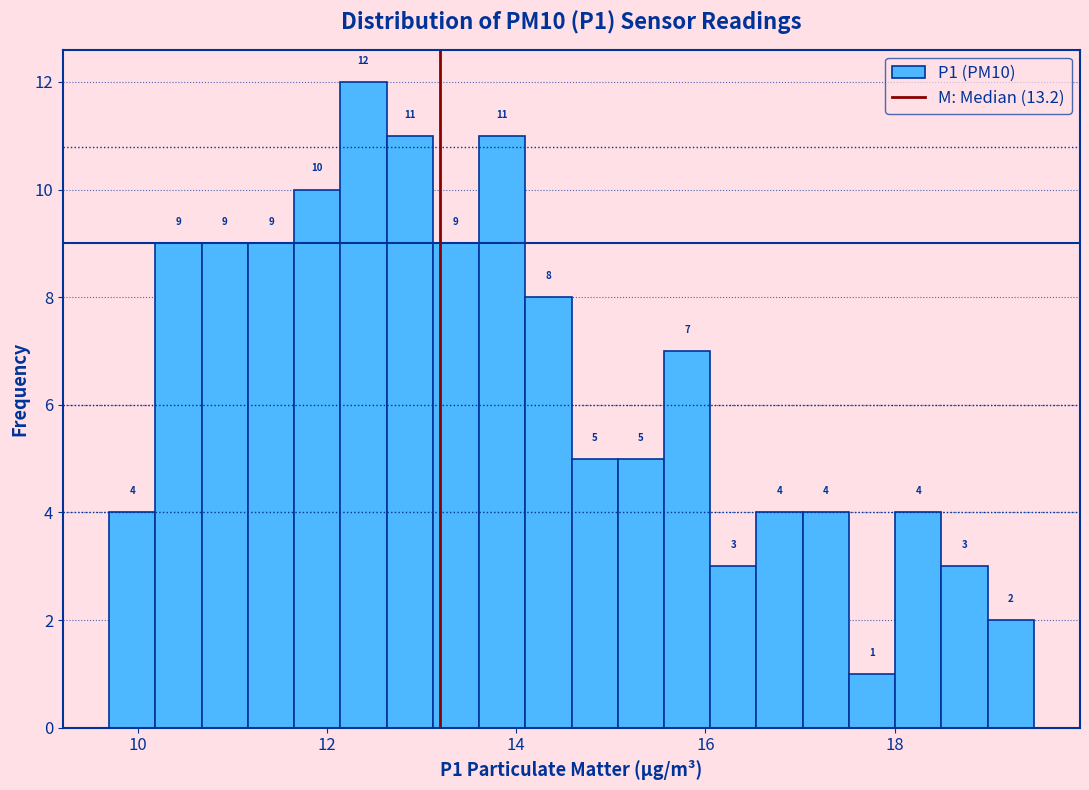

Around what value on the x-axis is the tallest bar? Give the approximate position of its centre, as read against the axis.

12.4